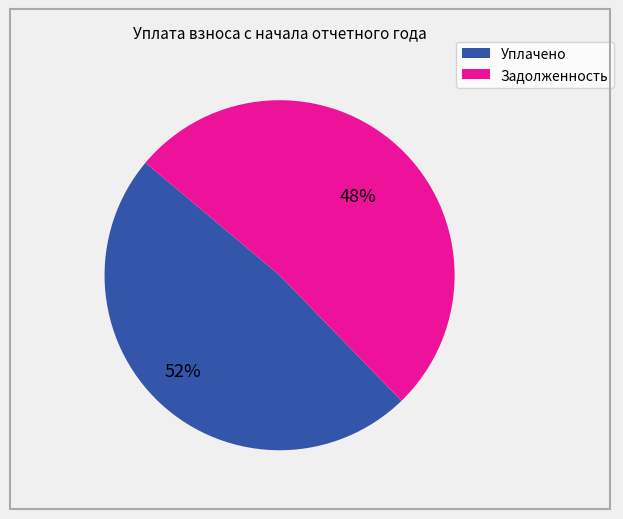

Is the sum of 6 and 4 greater than half?

No